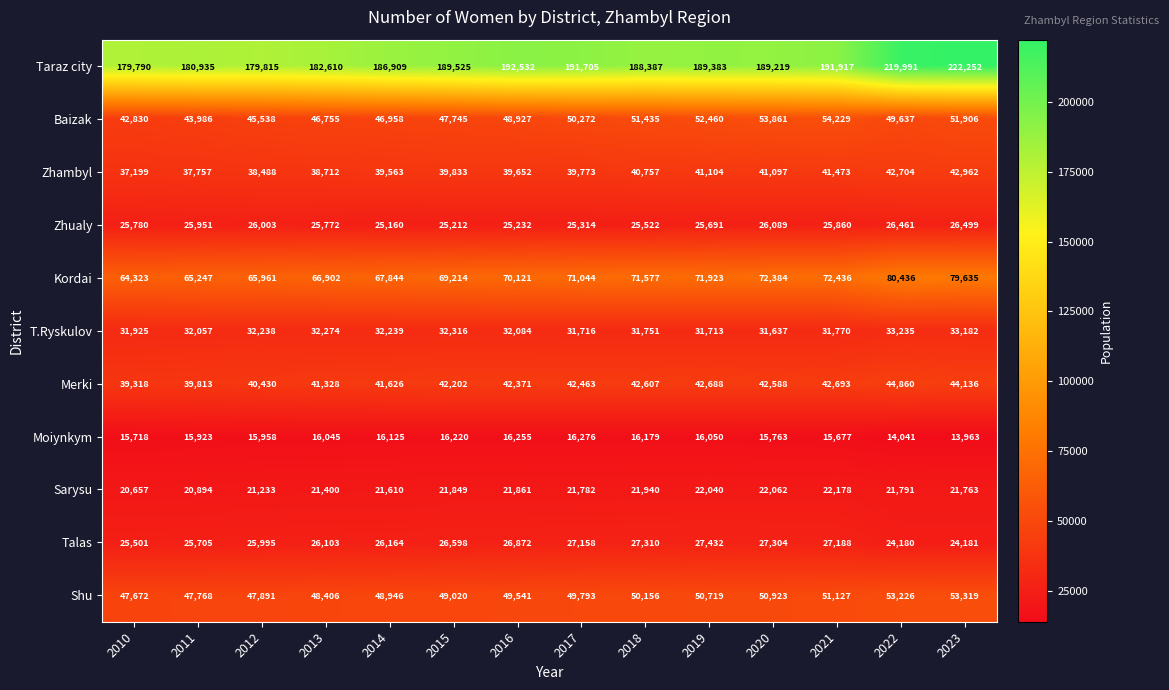

How many data points does each series have?

14